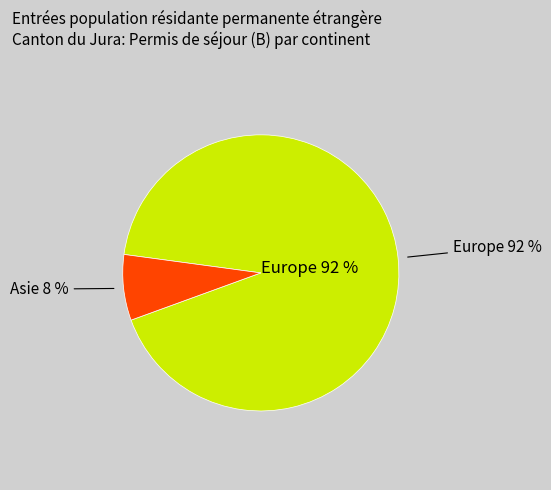

Do Afrique and Amérique together represent more than half of the pie?

No